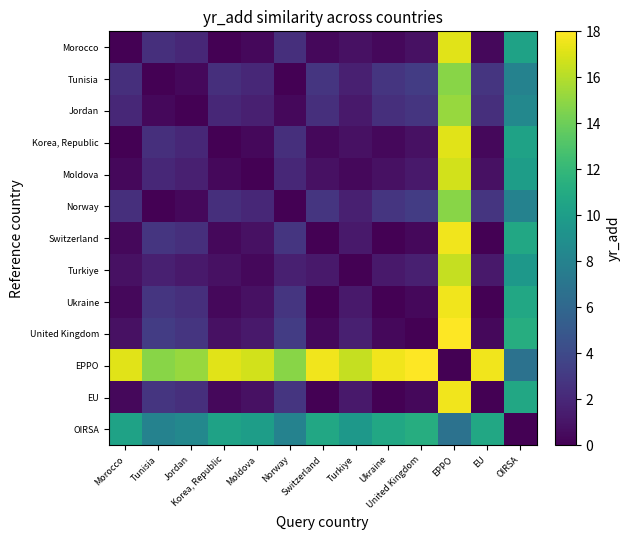

Count the number of data series in this chart.

13